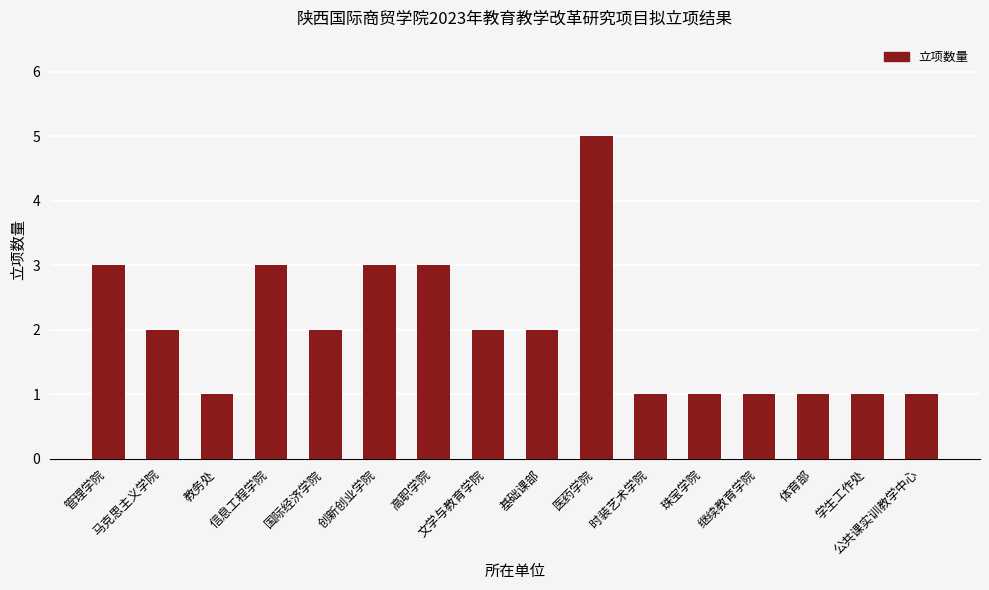

Count the values in the range 1 to 3.

15